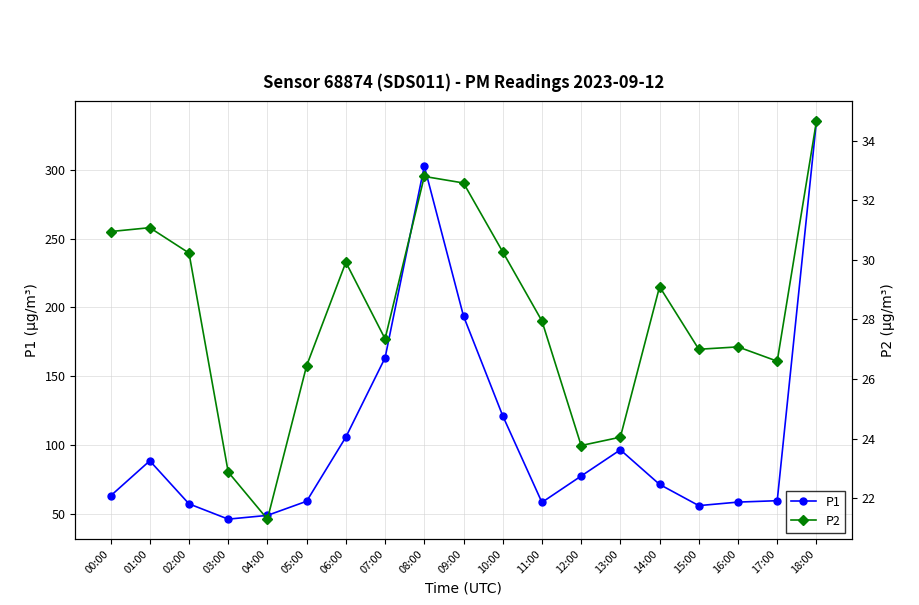

List the series in order of their overall mean, highest first.

P1, P2